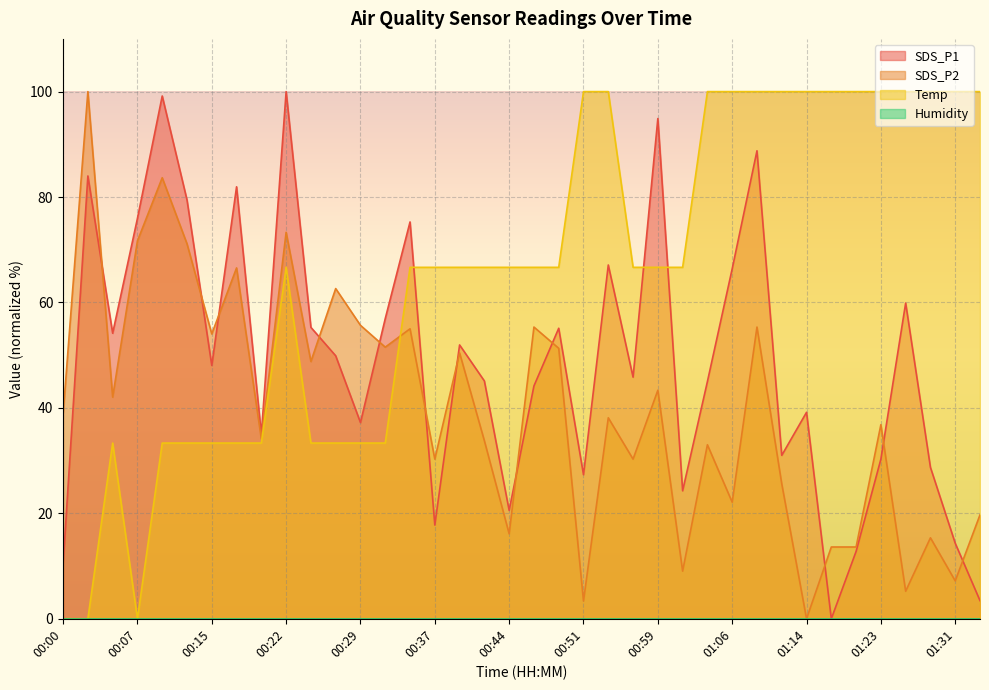

How many times do SDS_P1 and Temp cross each other?

3